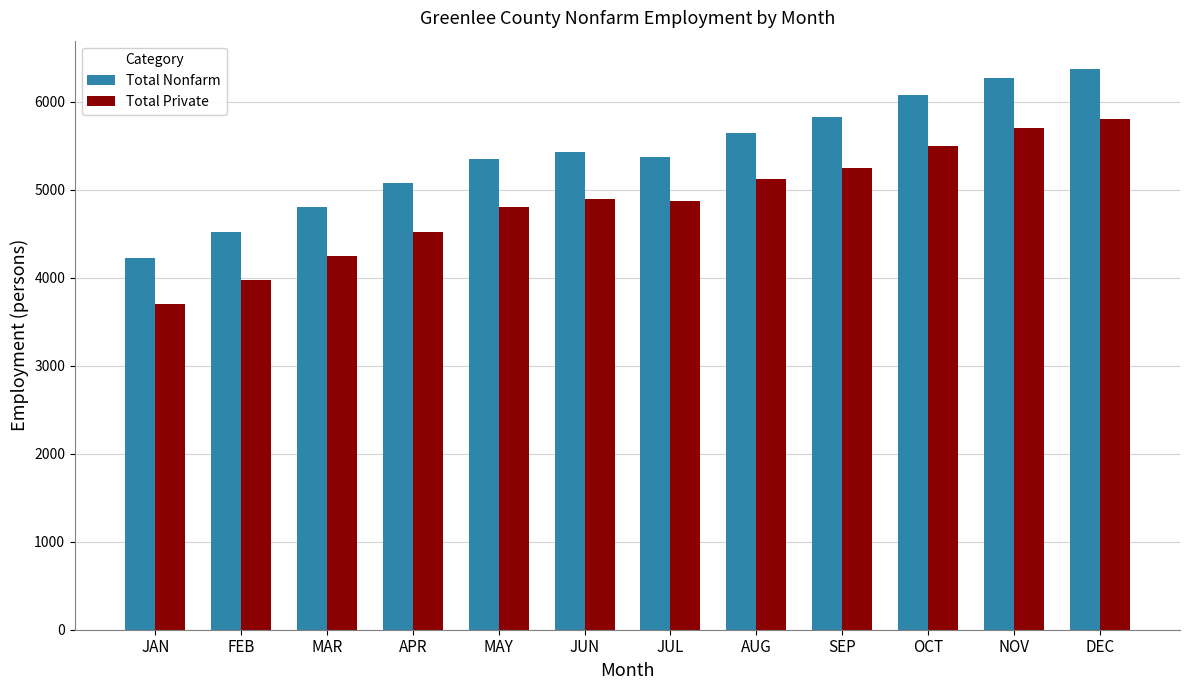

Which series has the widest spread of values?

Total Nonfarm